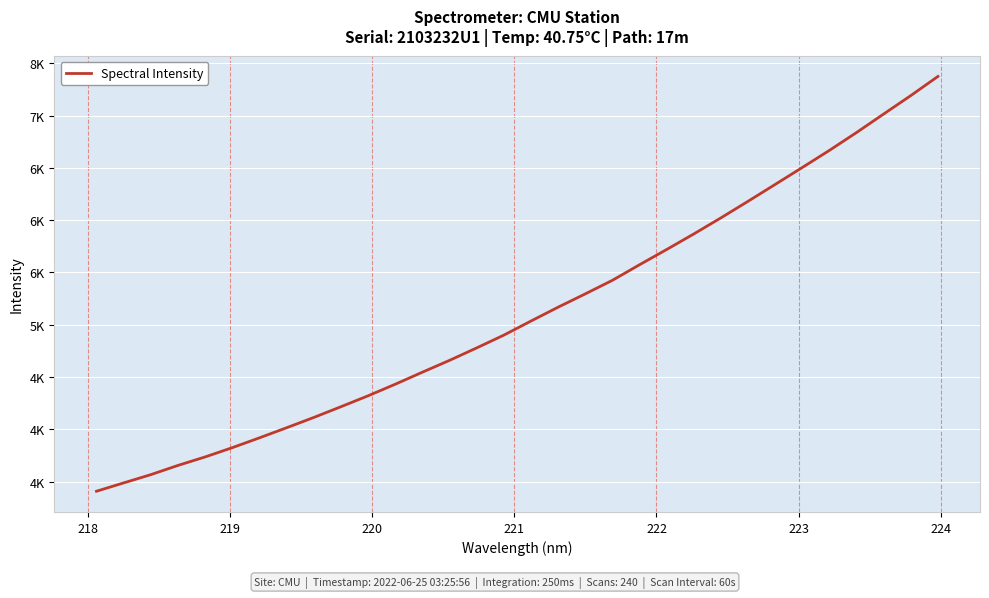

Does the chart display data point markers on the line(s)?

No